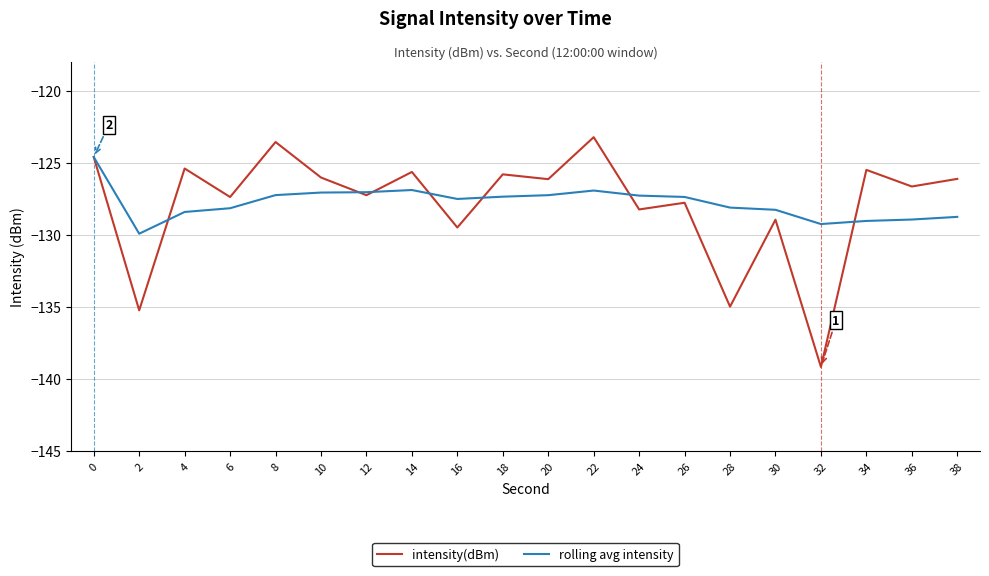

The intensity(dBm) series shows -139.2 at 32. True or false?

True